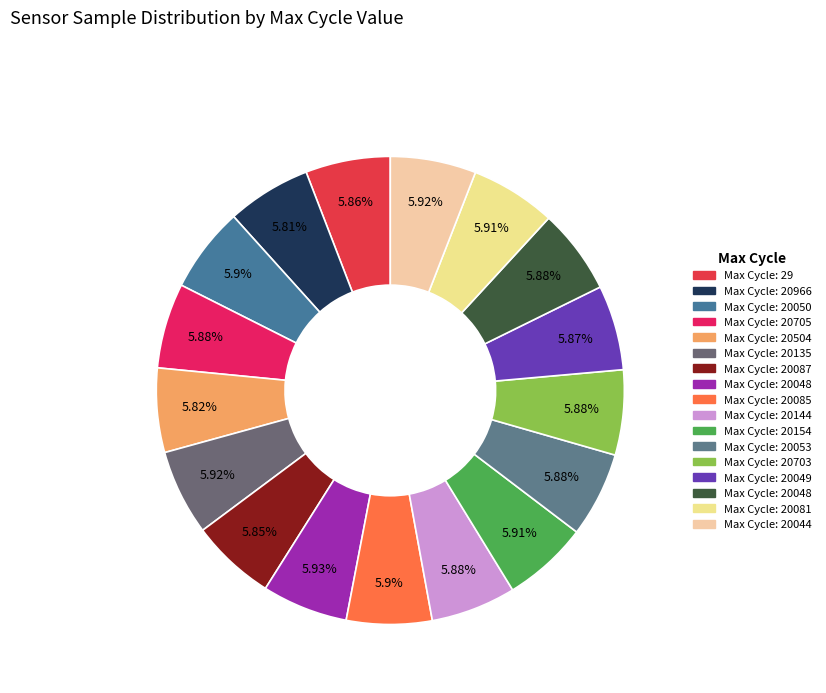

Count the number of slices in the pie.

17